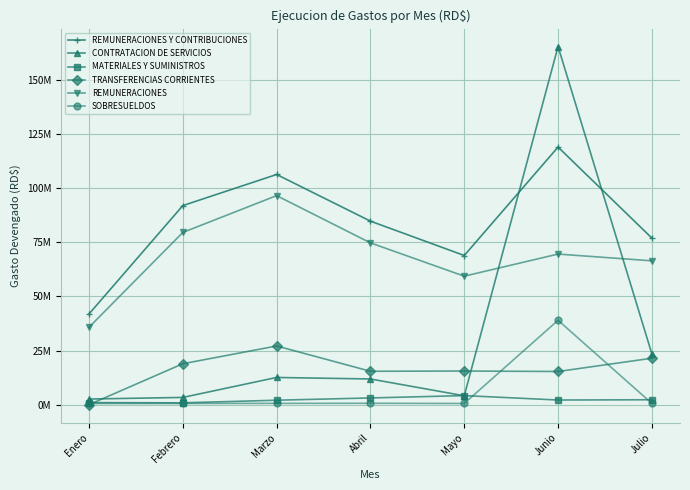

What is the maximum value for MATERIALES Y SUMINISTROS?

4181129.1